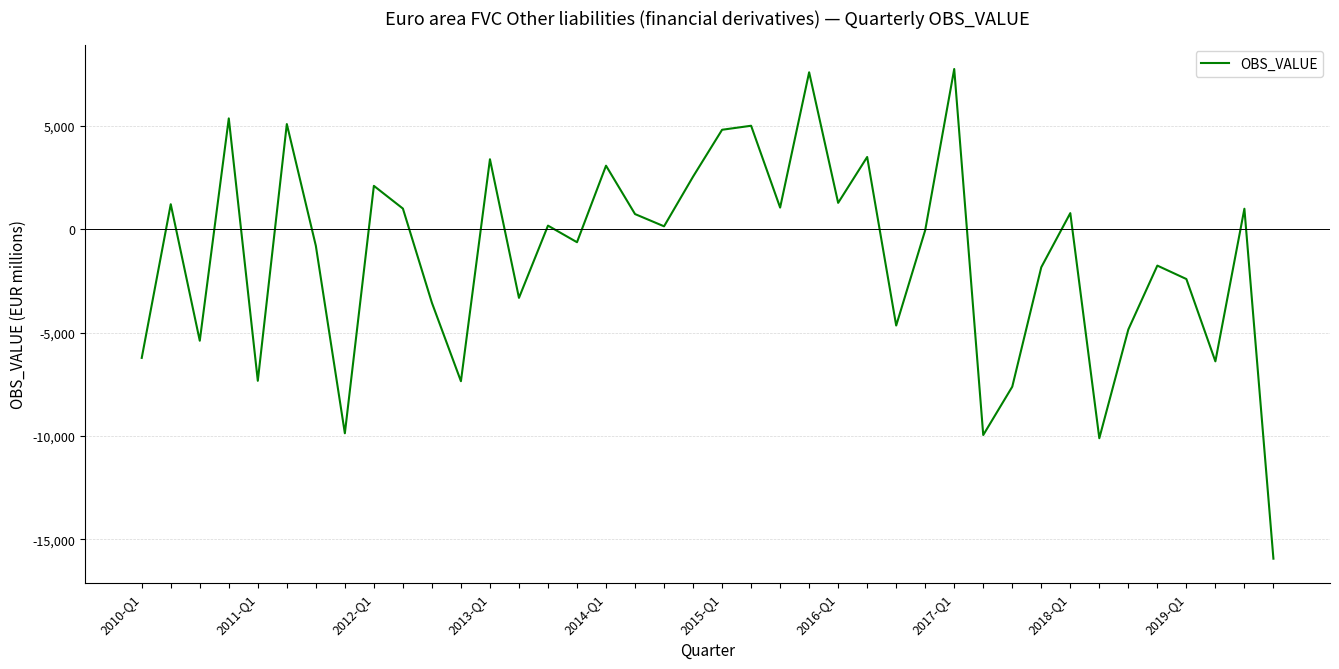

How many distinct data groups are displayed?

1